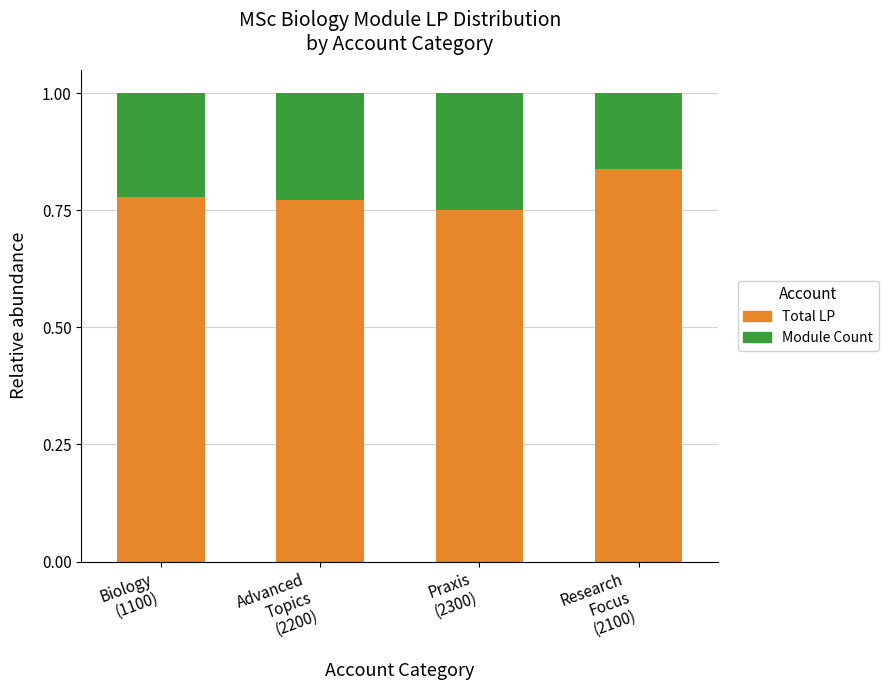

Count the Total LP values in the range 0 to 1.

4